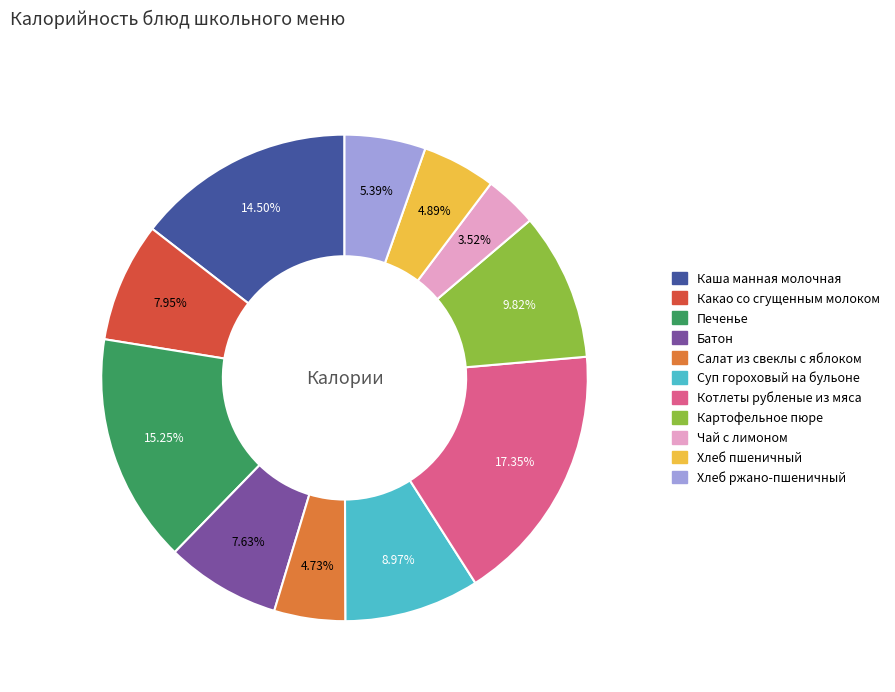

To the nearest percent, what is the combined percentage of Чай с лимоном and Какао со сгущенным молоком?

11%